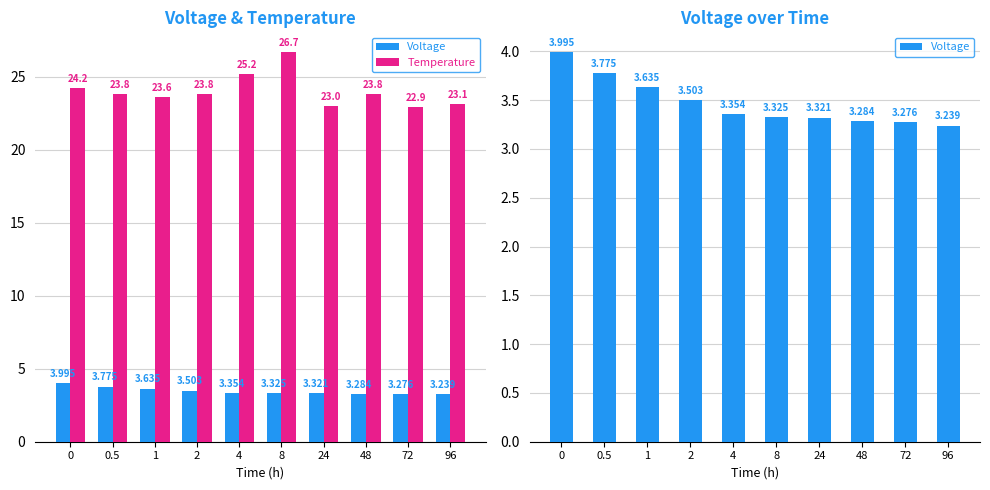

At which category does the chart reach its peak across all series?

8